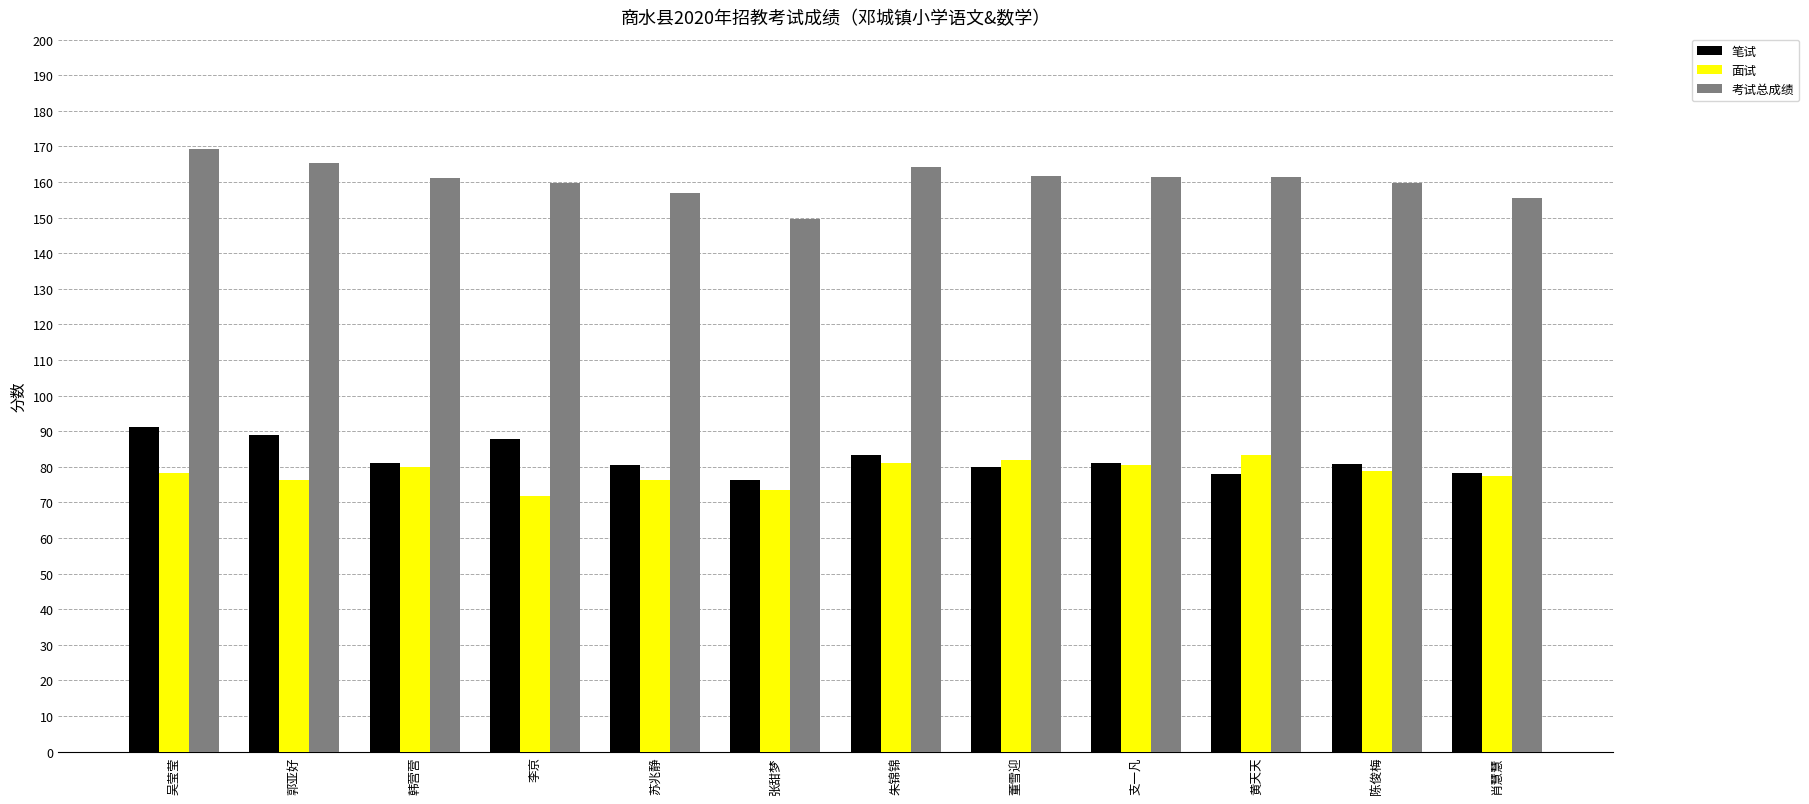

What is the label of the 6th bar from the right?

朱锦锦